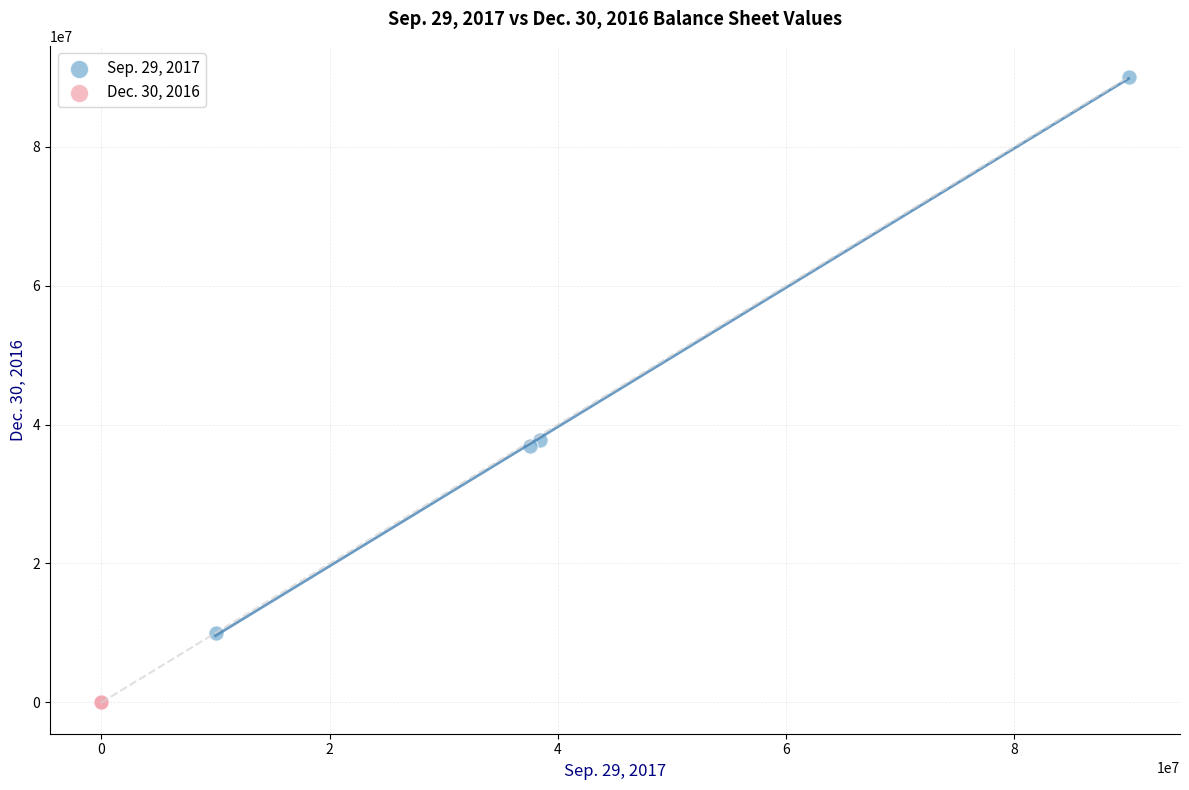

Which series reaches the minimum Y coordinate?

Dec. 30, 2016